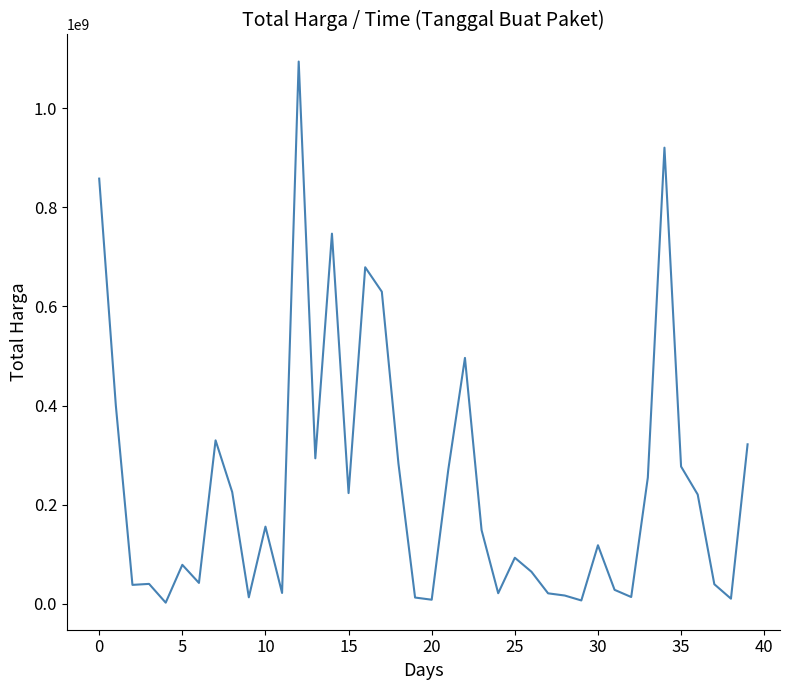

What is the maximum value shown in the chart?

1093846000